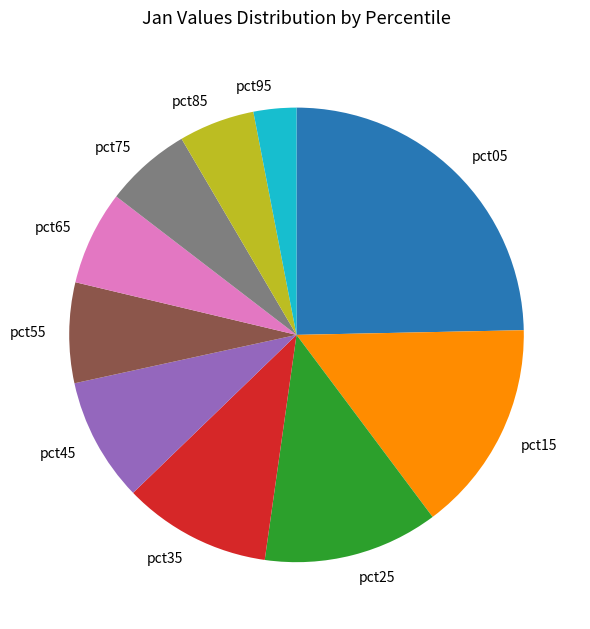

Between pct45 and pct95, which is larger?

pct45